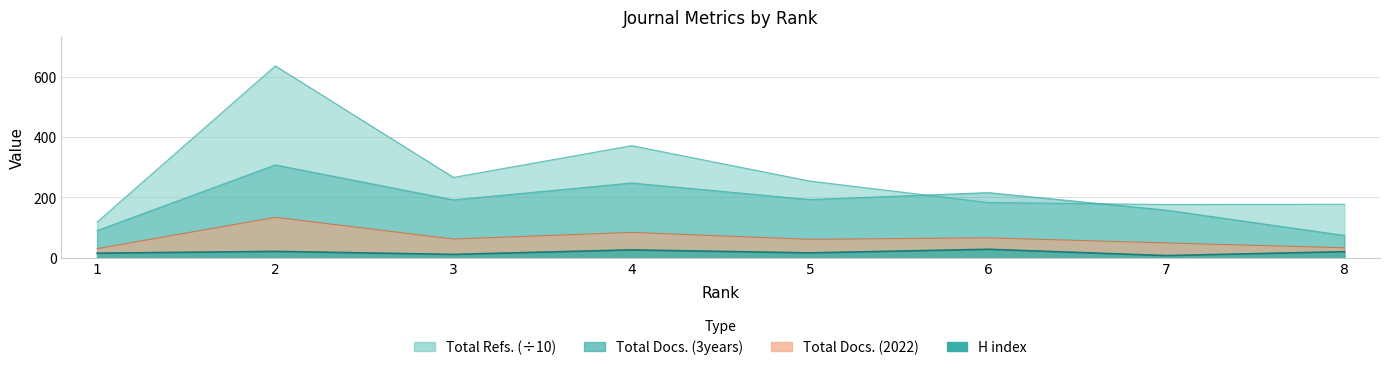

At which category is the sum across all series the highest?

2